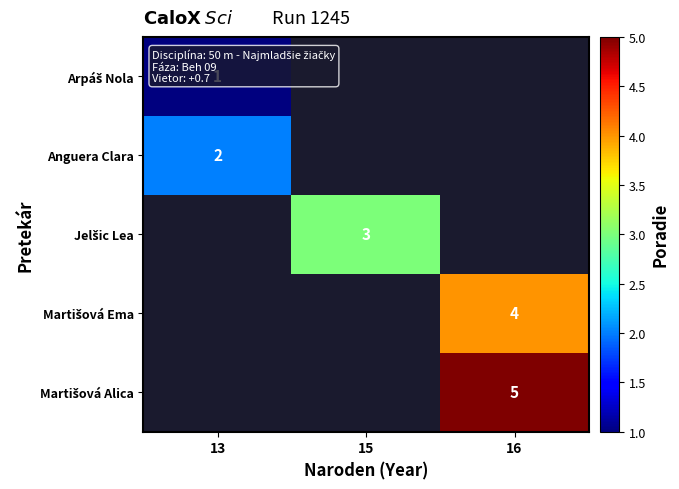

Which label corresponds to the largest value in the chart?

16